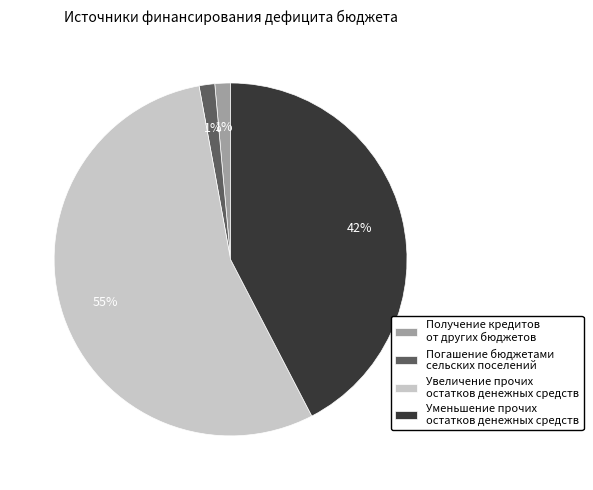

Is it true that Увеличение прочих остатков денежных средств is 40% of the pie?

False